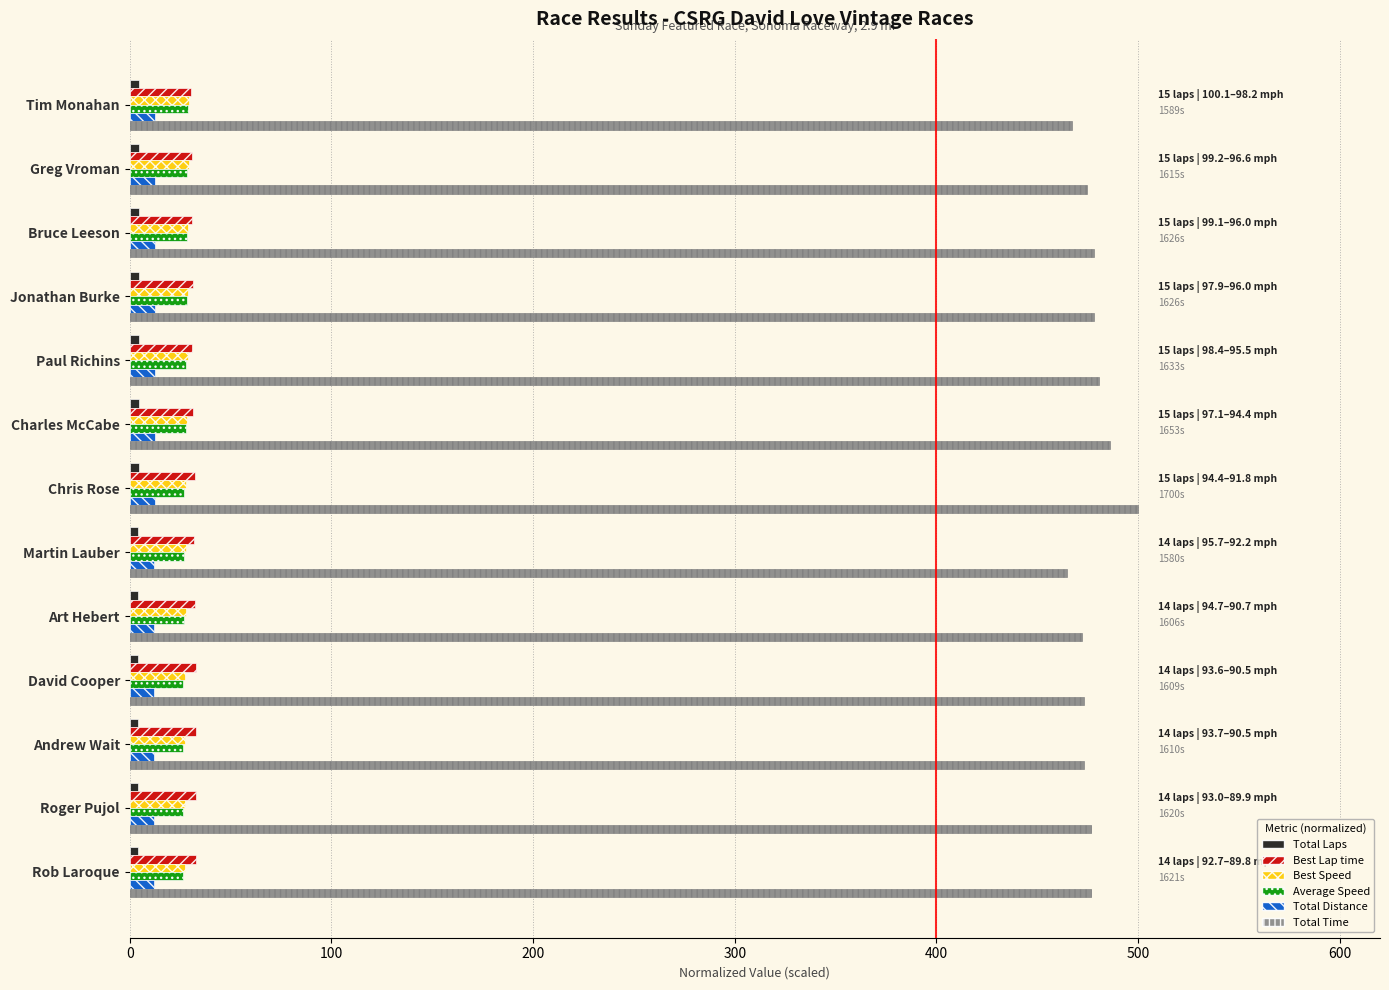

Which series has the largest range (max minus min)?

Total Time